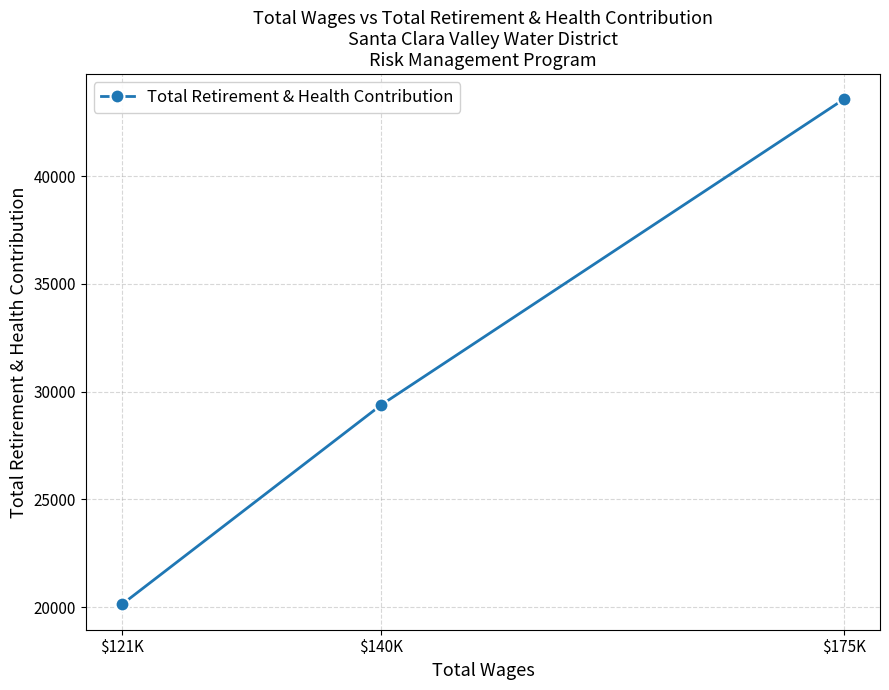

What is the ratio of the value at $140K to the value at $121K?

1.5